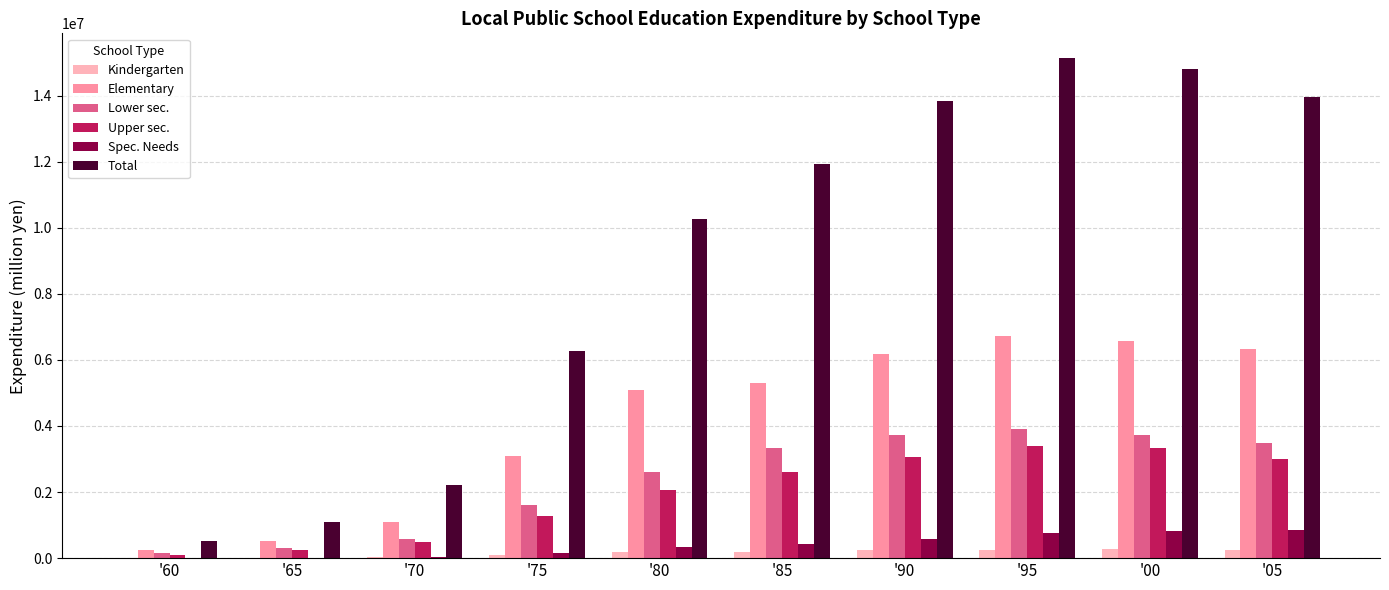

Where is Elementary nearest to the value 3494820?

'75